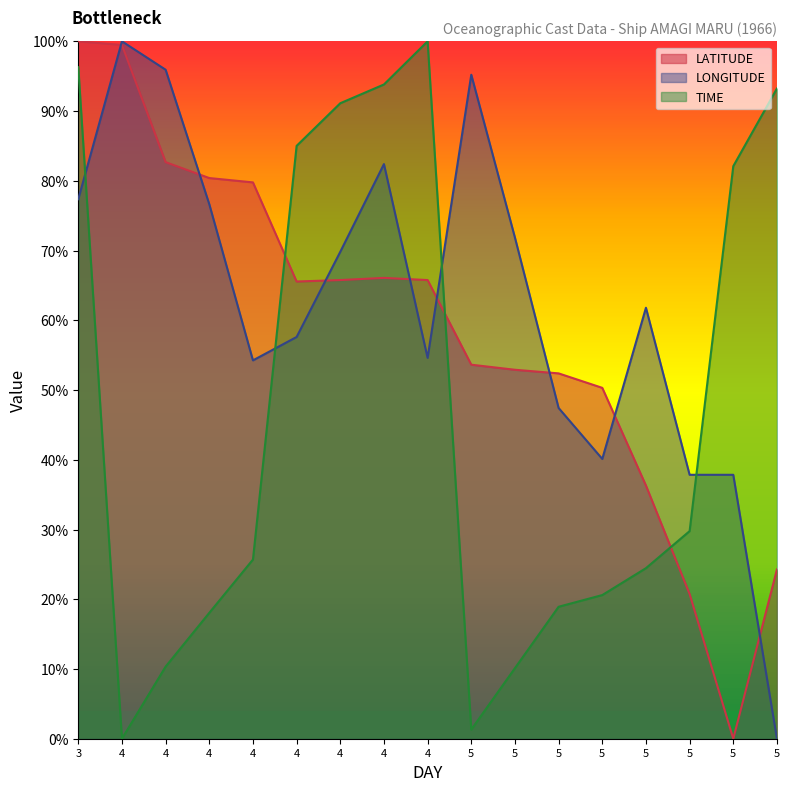

Is the value of LATITUDE at 3 greater than the value of TIME at 5?

Yes